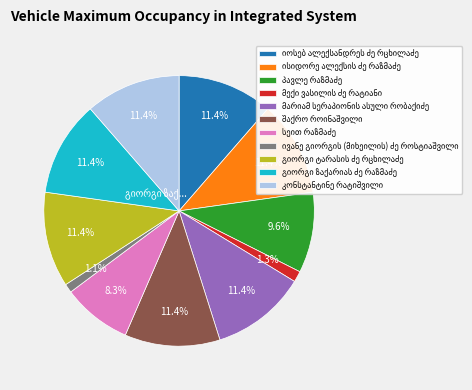

Does any single category account for the majority?

No